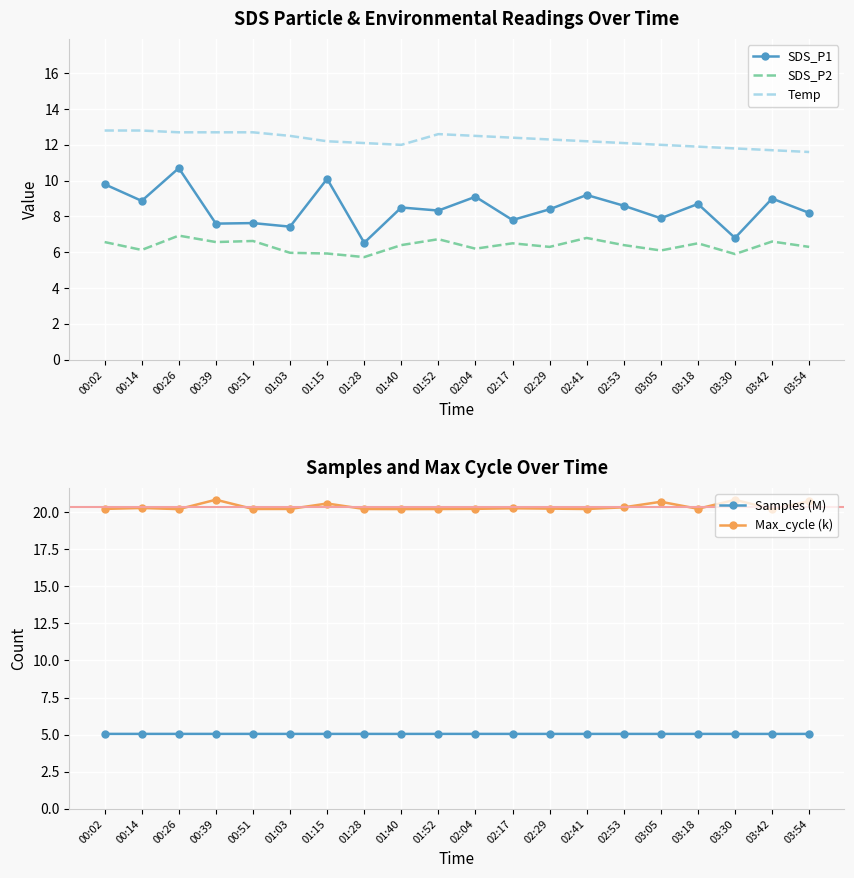

How many interior local peaks does the SDS_P2 series have?

7